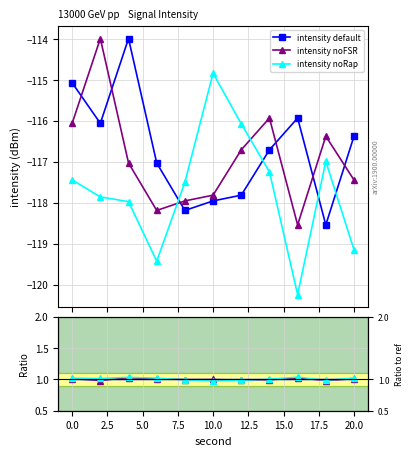

What is the total value across all series at 17.5?

3.1